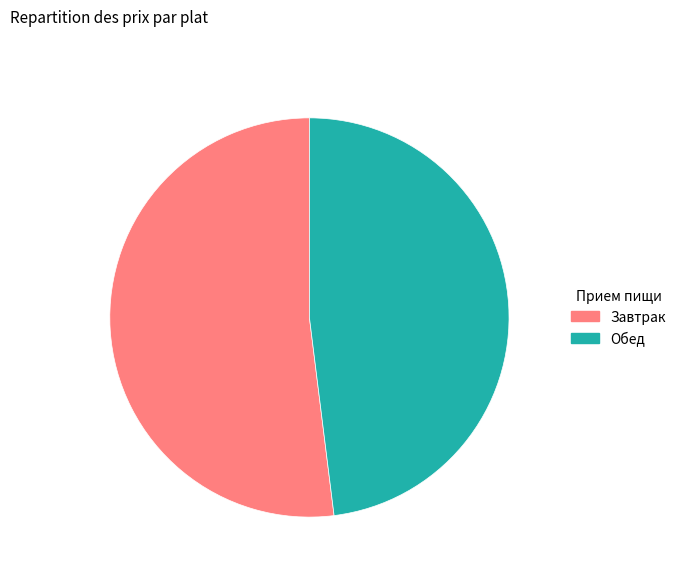

True or false: Обед accounts for 38% of the total.

False